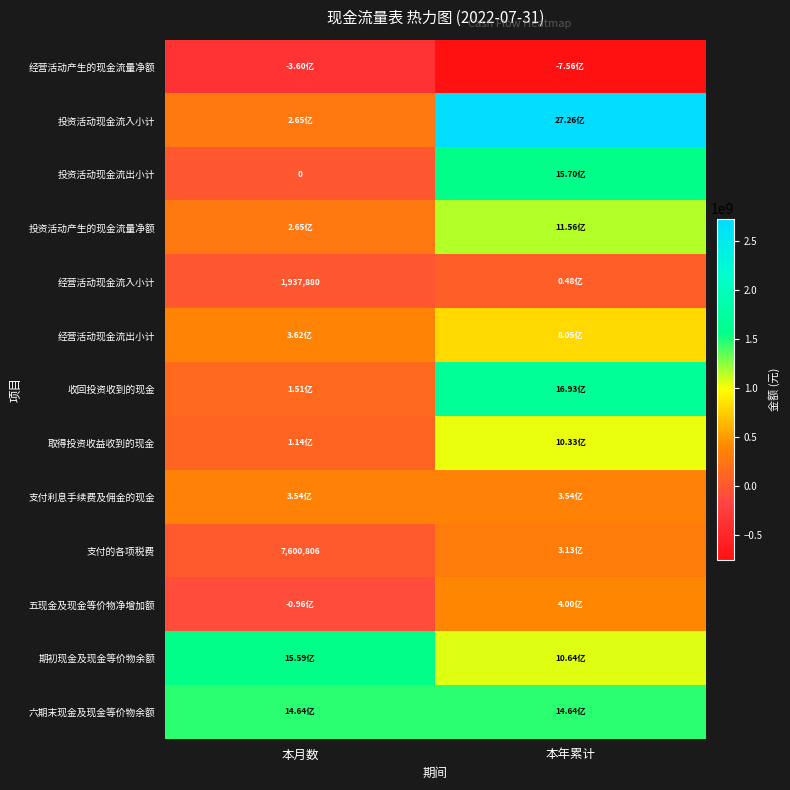

What is the spread (max minus min) of values at 本年累计?

3482849716.4